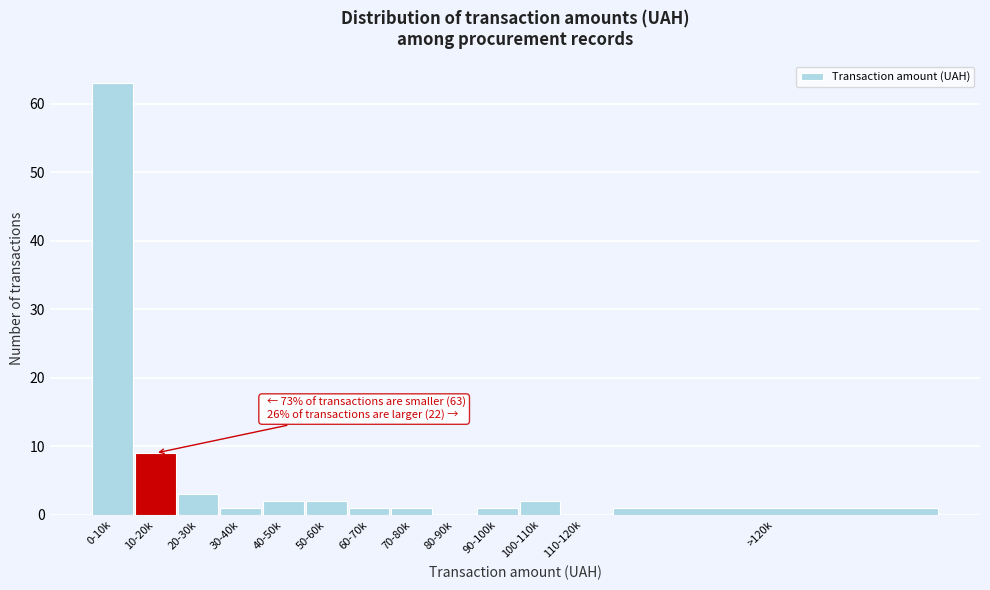

Reading left to right, extract all data points from this chart.

0-10k=63	10-20k=9	20-30k=3	30-40k=1	40-50k=2	50-60k=2	60-70k=1	70-80k=1	80-90k=0	90-100k=1	100-110k=2	110-120k=0	>120k=1